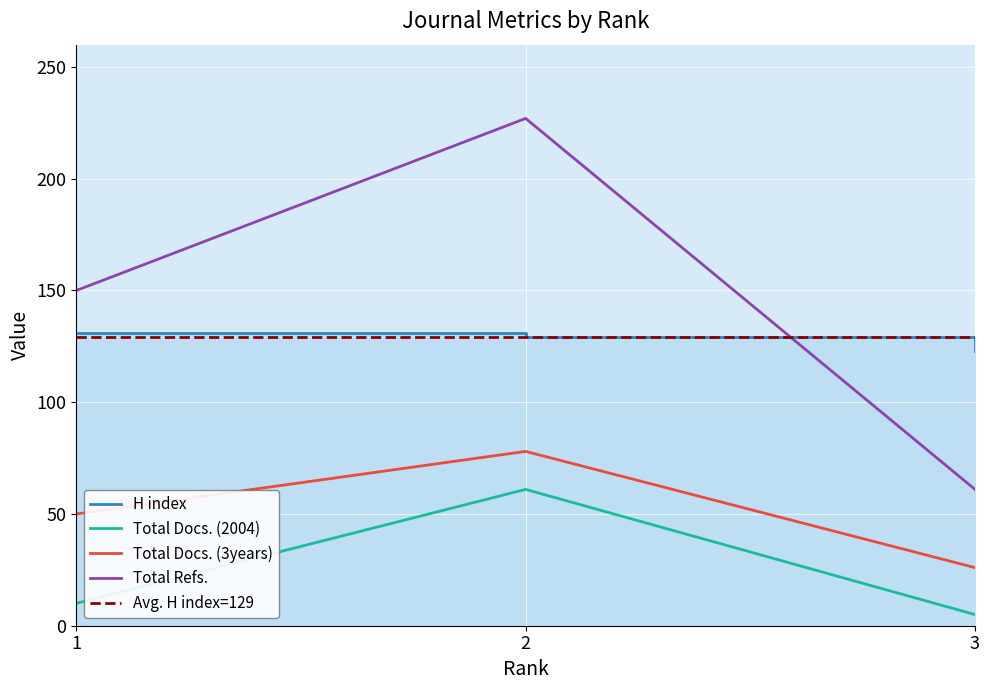

Between 1 and 2, which is larger?

1